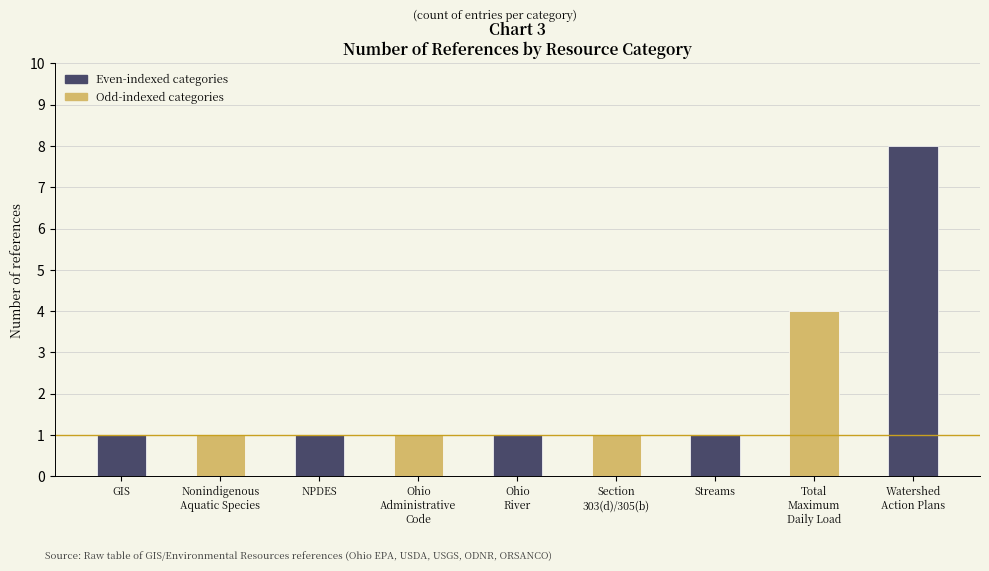

What position from the left is Streams?

7